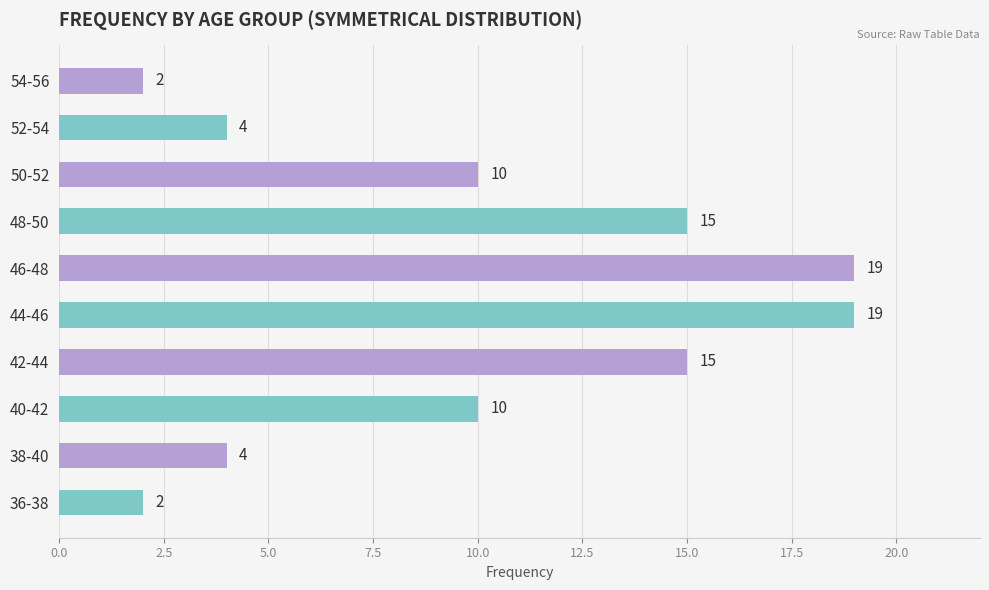

What is the ratio of the value at 48-50 to the value at 40-42?

1.5